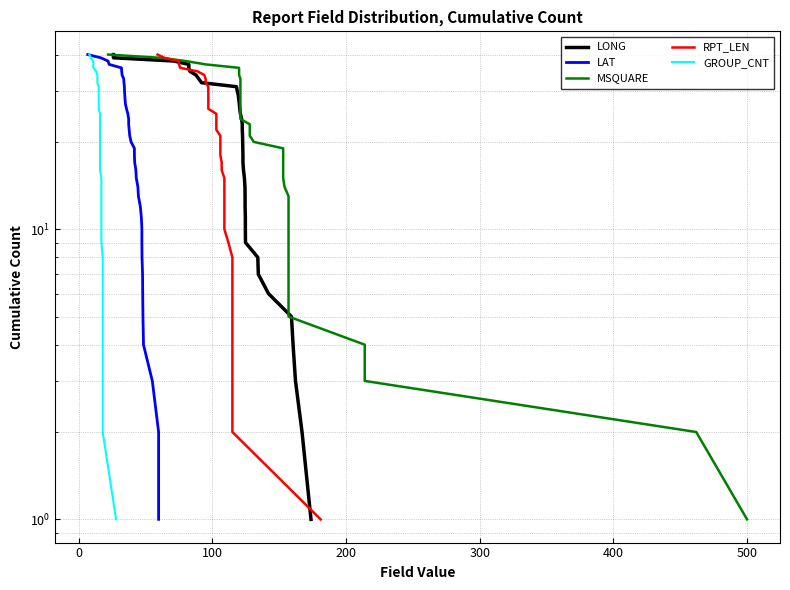

Does the chart have visible grid lines?

Yes